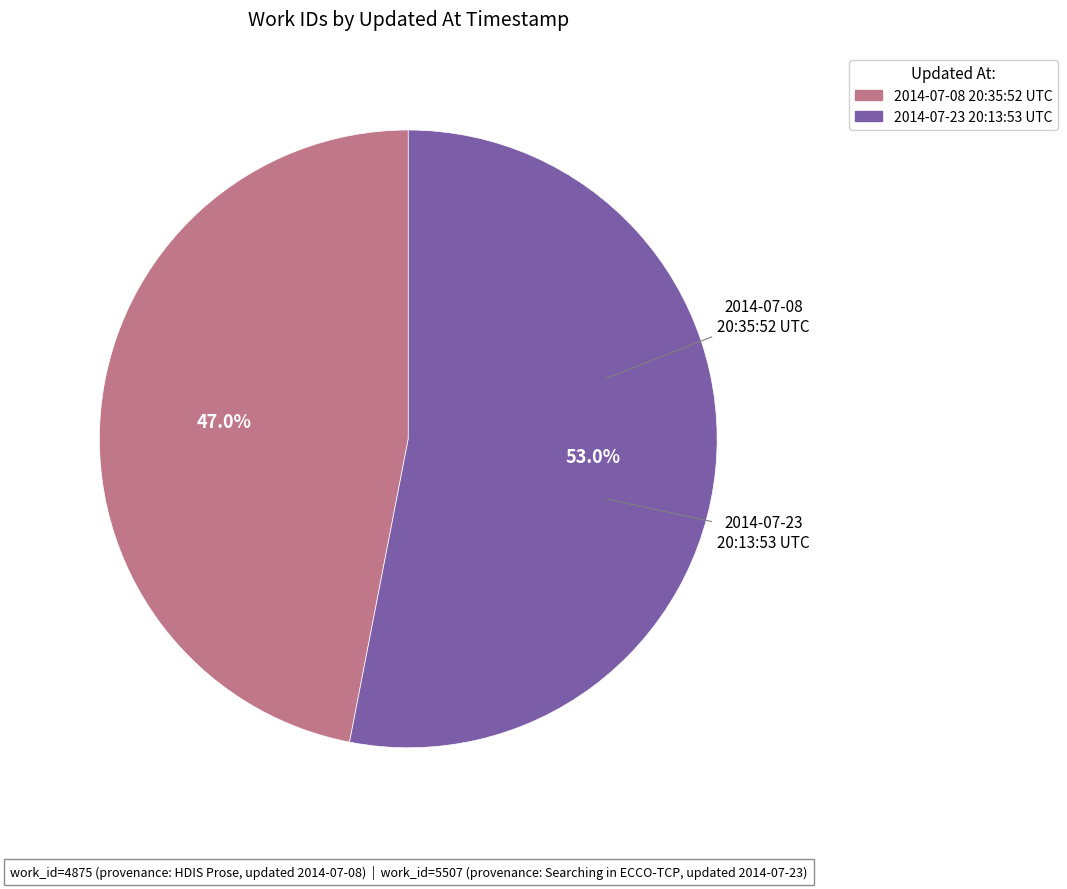

Which category has the biggest portion of the pie?

2014-07-23 20:13:53 UTC